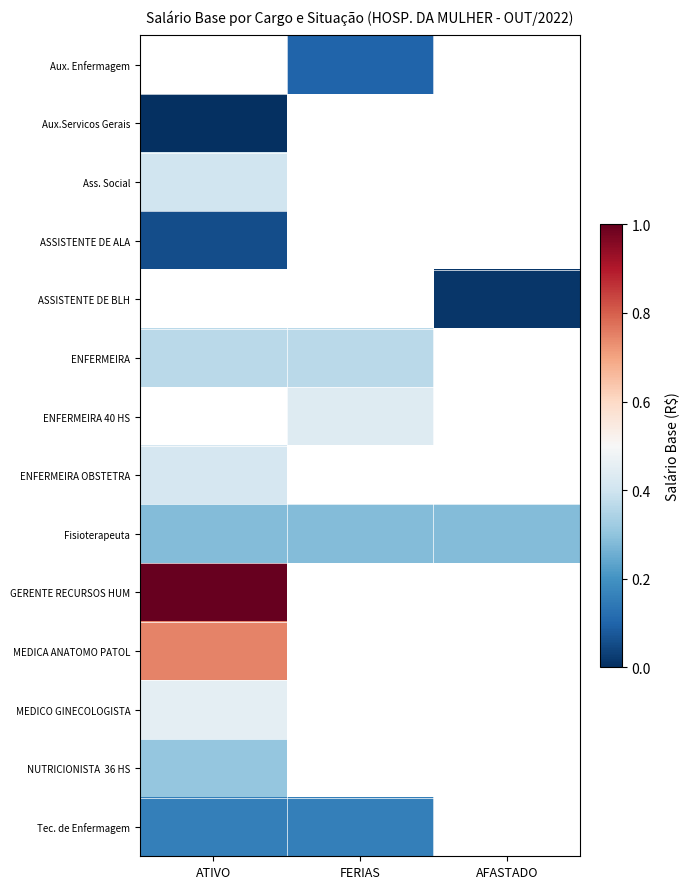

Between AFASTADO and ATIVO, which is larger?

ATIVO